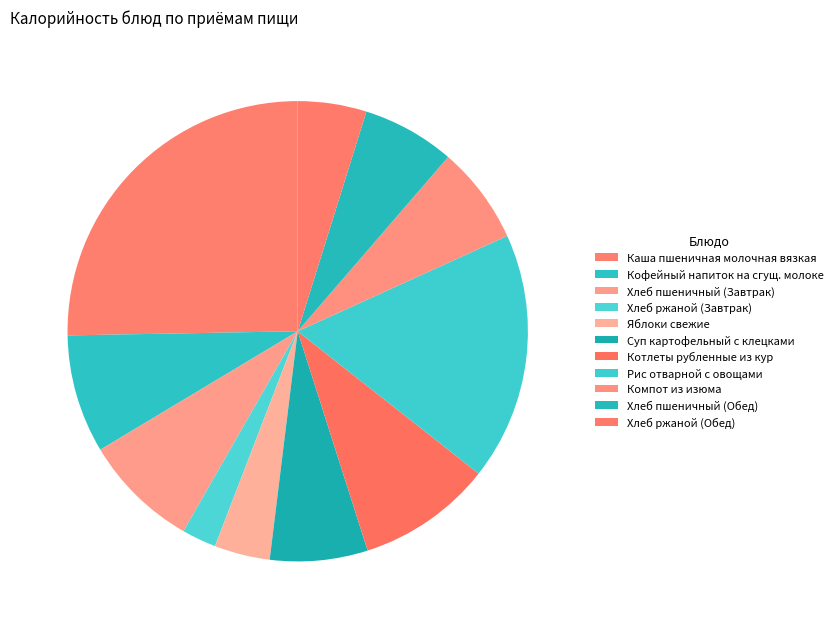

Rank the categories by value from lowest to highest.

Хлеб ржаной (Завтрак), Яблоки свежие, Хлеб ржаной (Обед), Хлеб пшеничный (Обед), Суп картофельный с клецками, Компот из изюма, Хлеб пшеничный (Завтрак), Кофейный напиток на сгущенном молоке, Котлеты рубленные из кур, Рис отварной с овощами, Каша пшеничная молочная вязкая